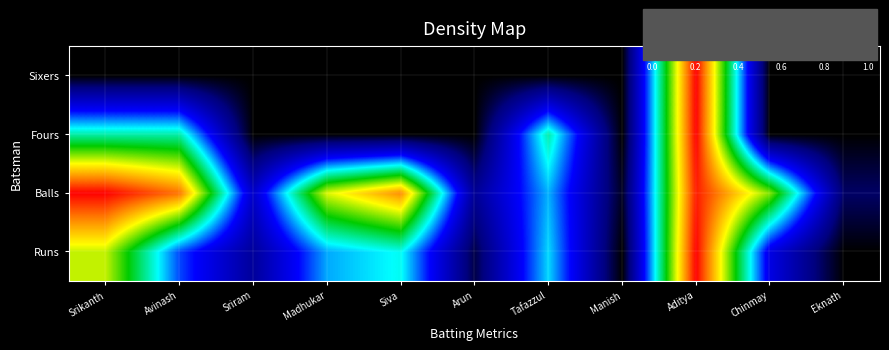

What is the maximum value shown in the chart?

1.0